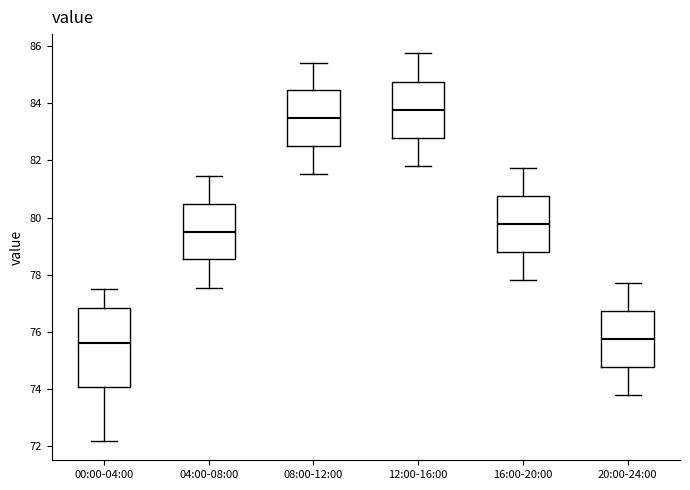

Which box has the highest median line?

12:00-16:00